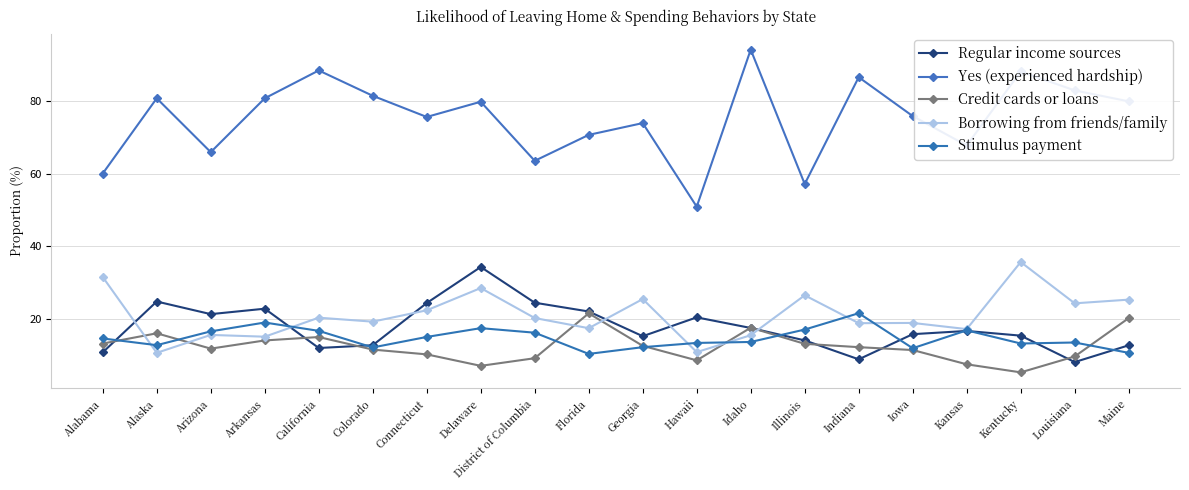

At how many categories does at least one series exceed 58?

18